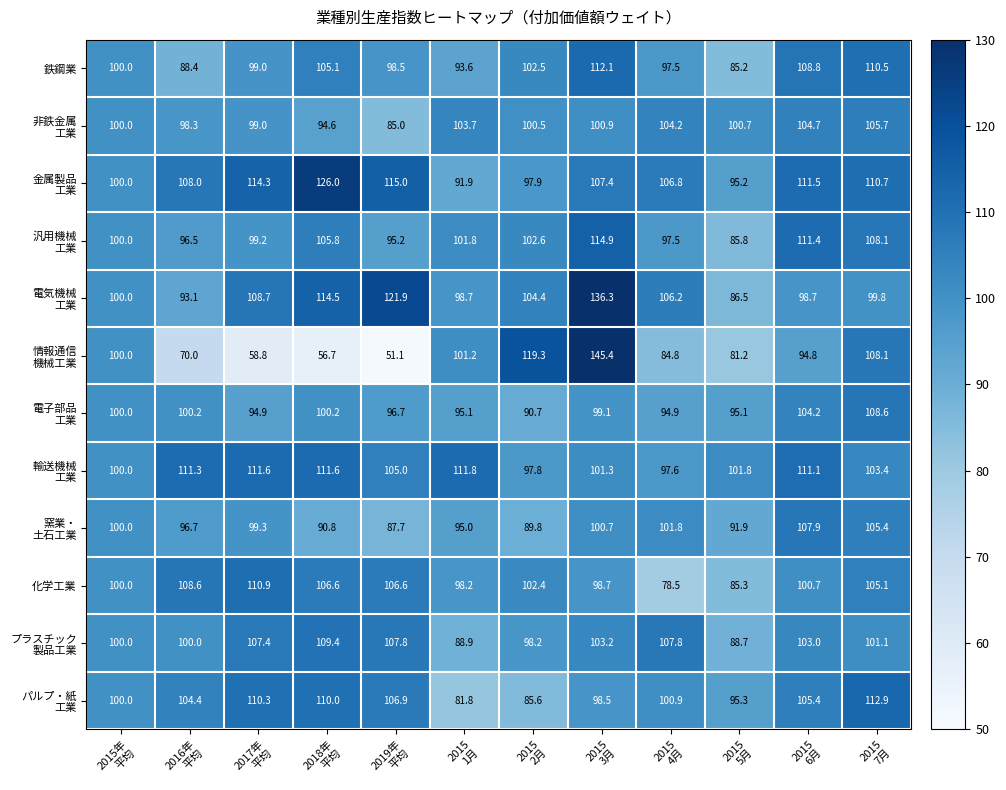

What is the average value of the 鉄鋼業 series?

100.1